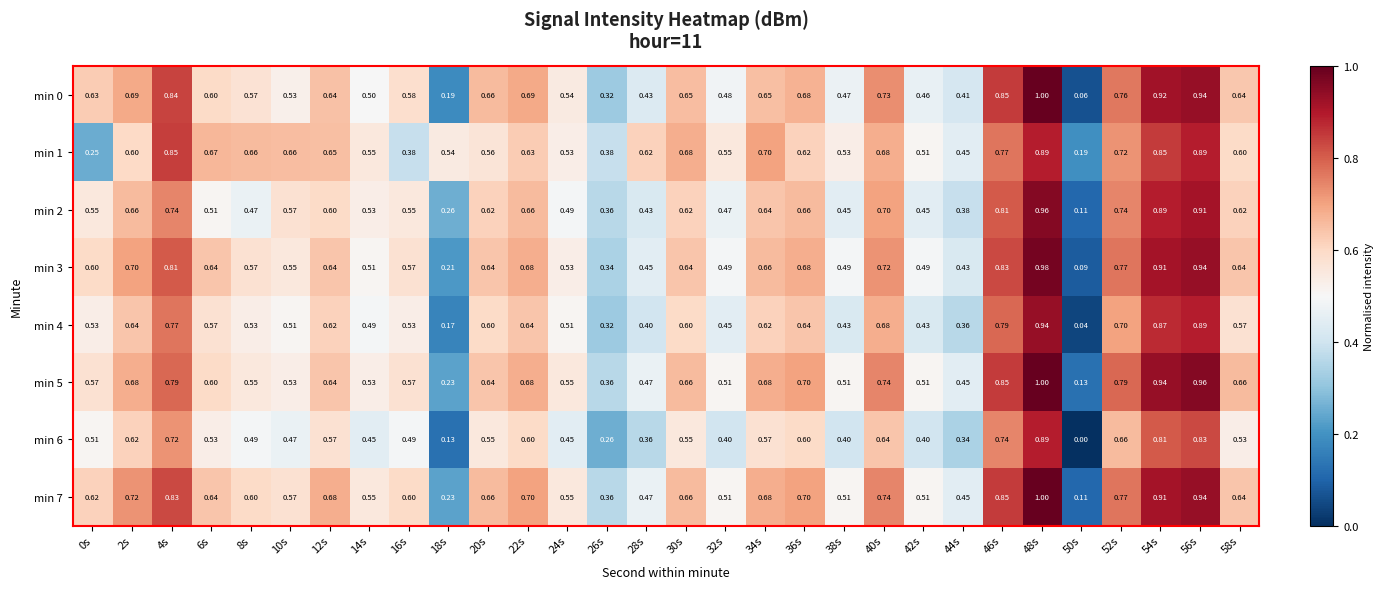

Is the value of min 1 at 14s greater than the value of min 6 at 50s?

Yes